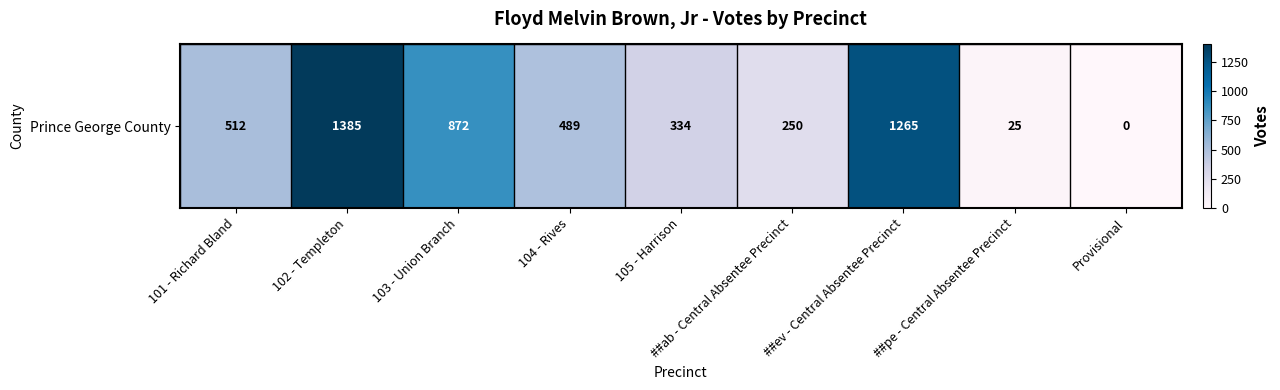

Rank the categories by value from lowest to highest.

Provisional, ##pe - Central Absentee Precinct, ##ab - Central Absentee Precinct, 105 - Harrison, 104 - Rives, 101 - Richard Bland, 103 - Union Branch, ##ev - Central Absentee Precinct, 102 - Templeton